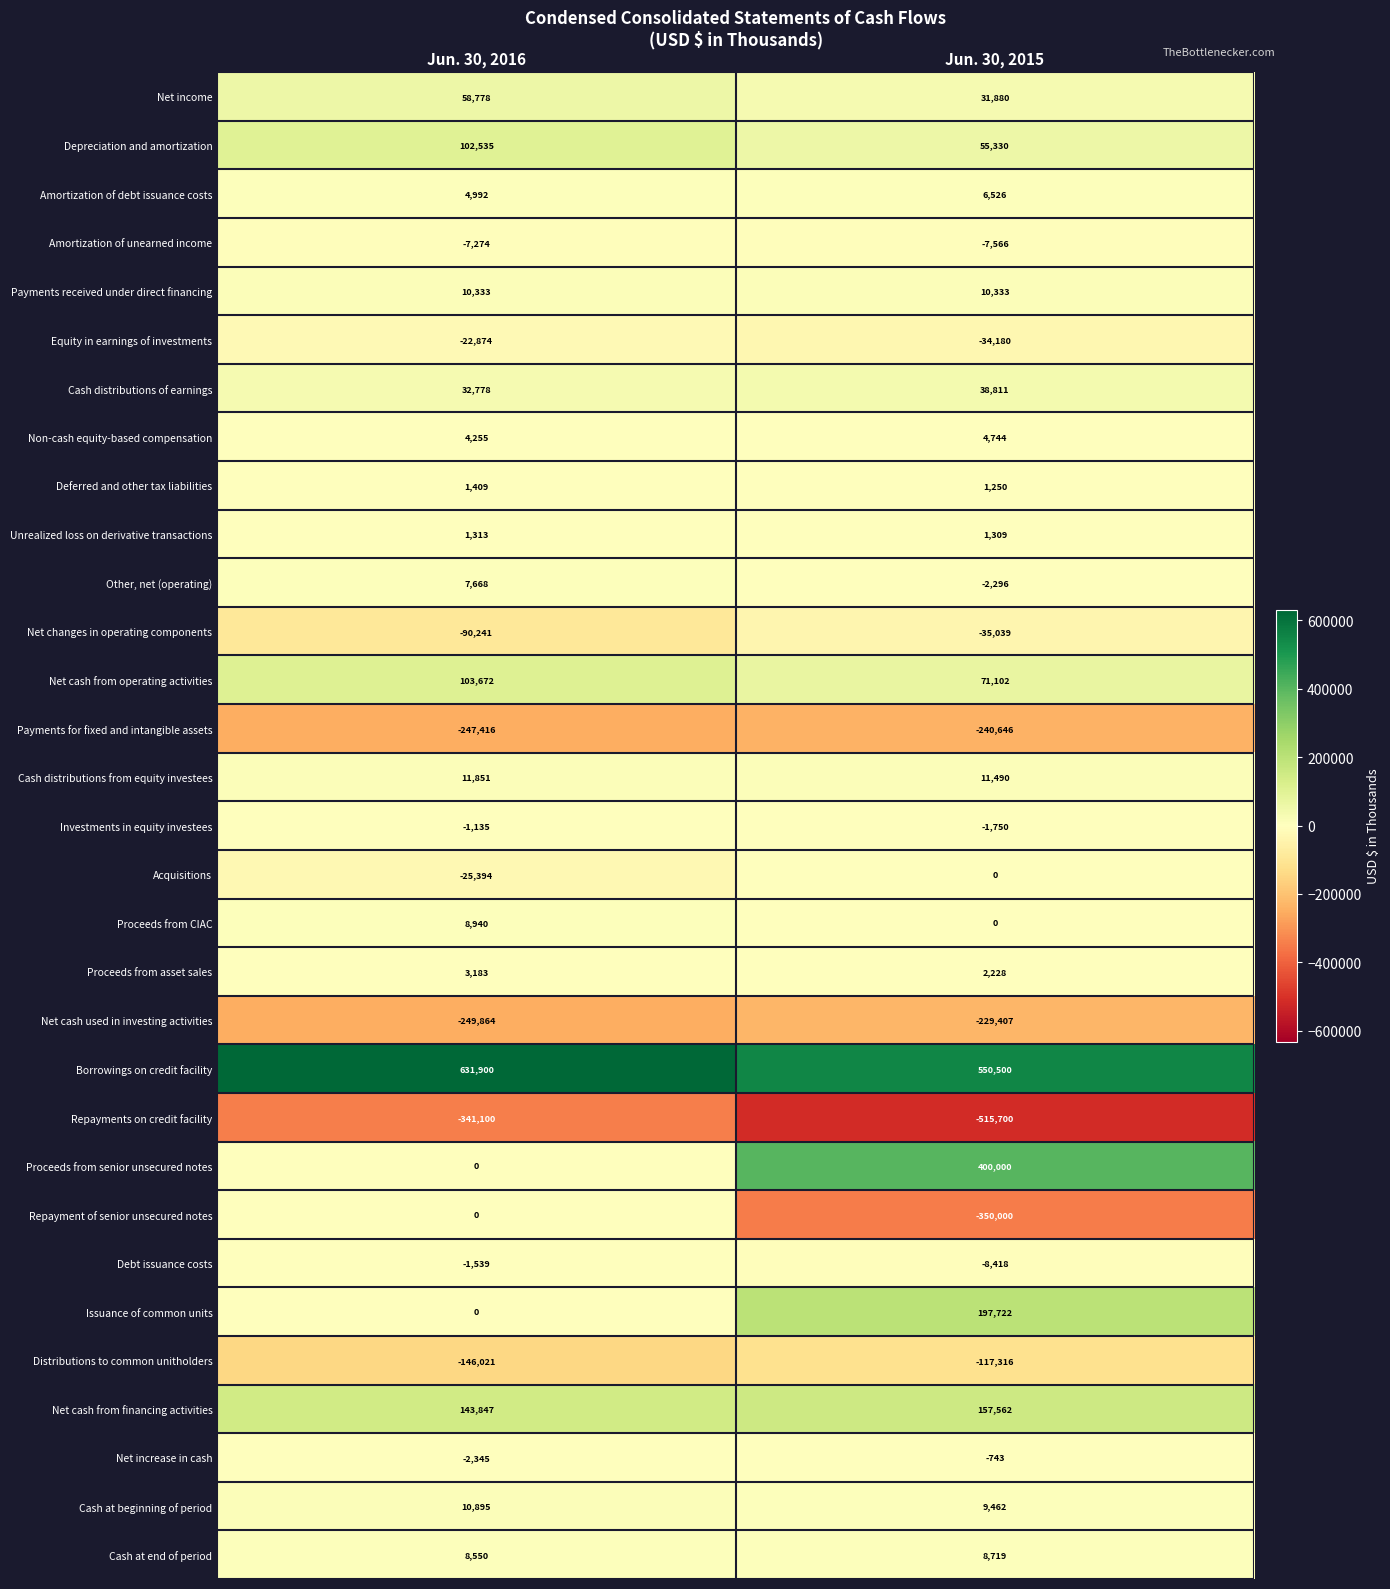

What is the total value across all series at Jun. 30, 2016?

11696